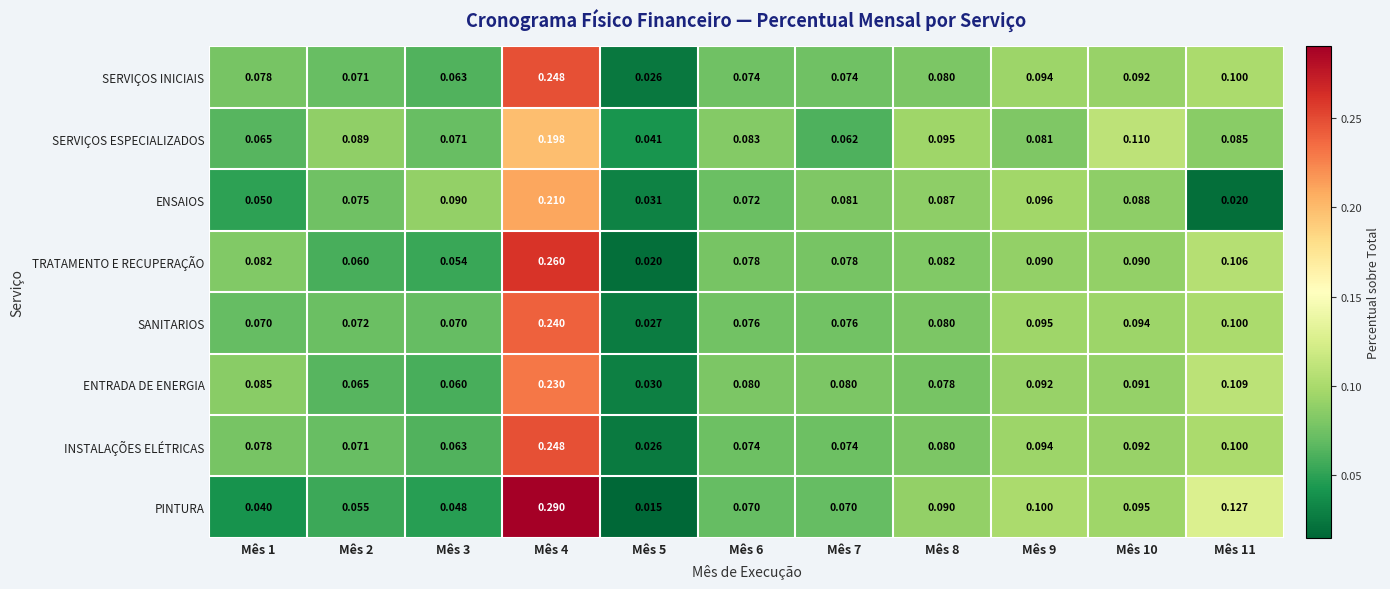

Between Mês 2 and Mês 9, which series saw the biggest shift?

PINTURA